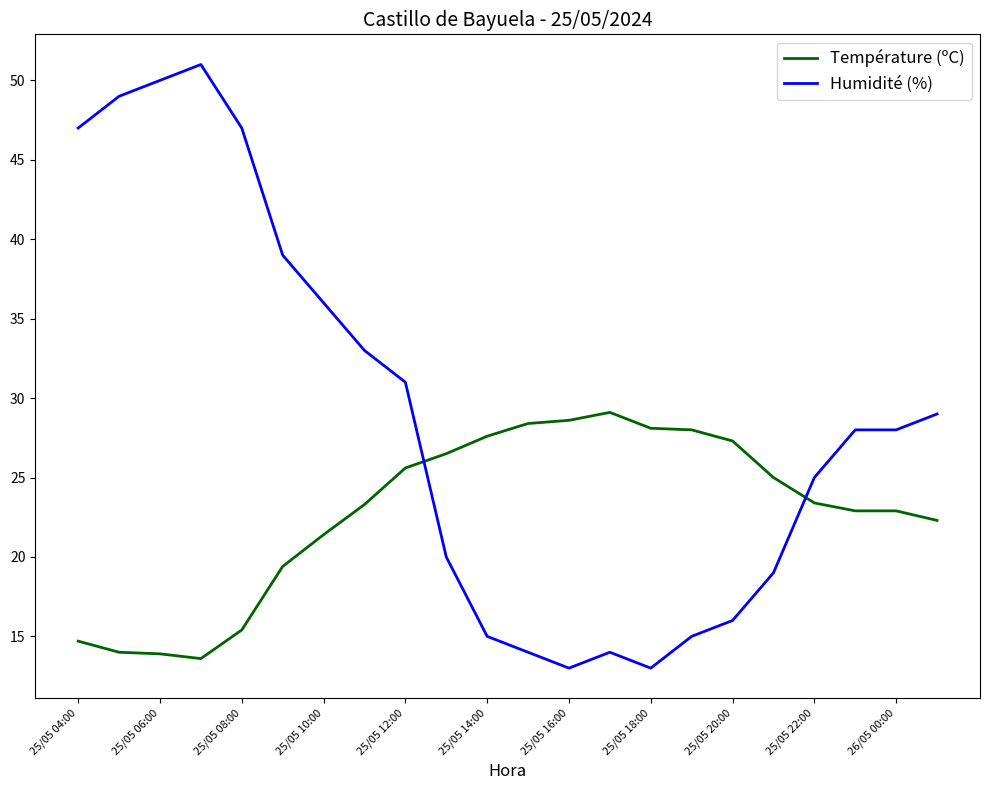

Which series has the largest total across all categories?

Humidité (%)